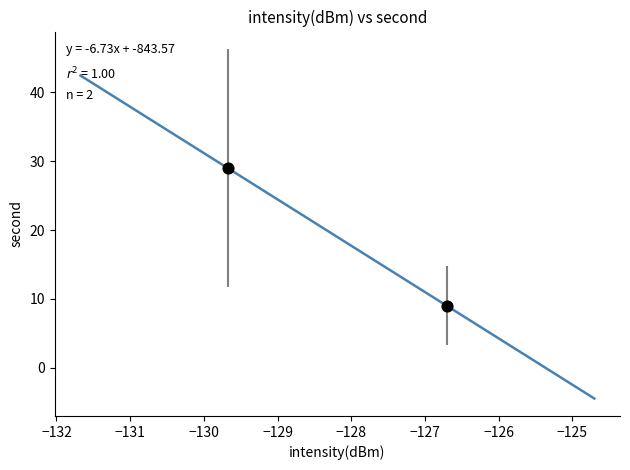

What is the average Y value?

19